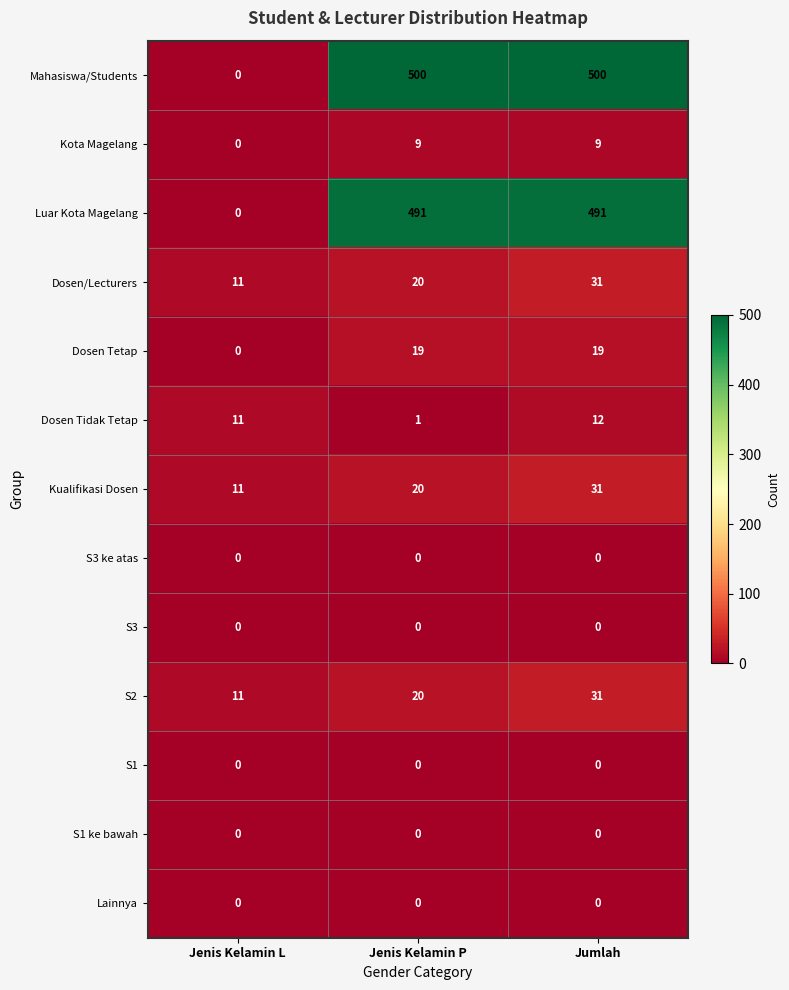

What is the difference between the maximum and minimum values in the Dosen/Lecturers series?

20